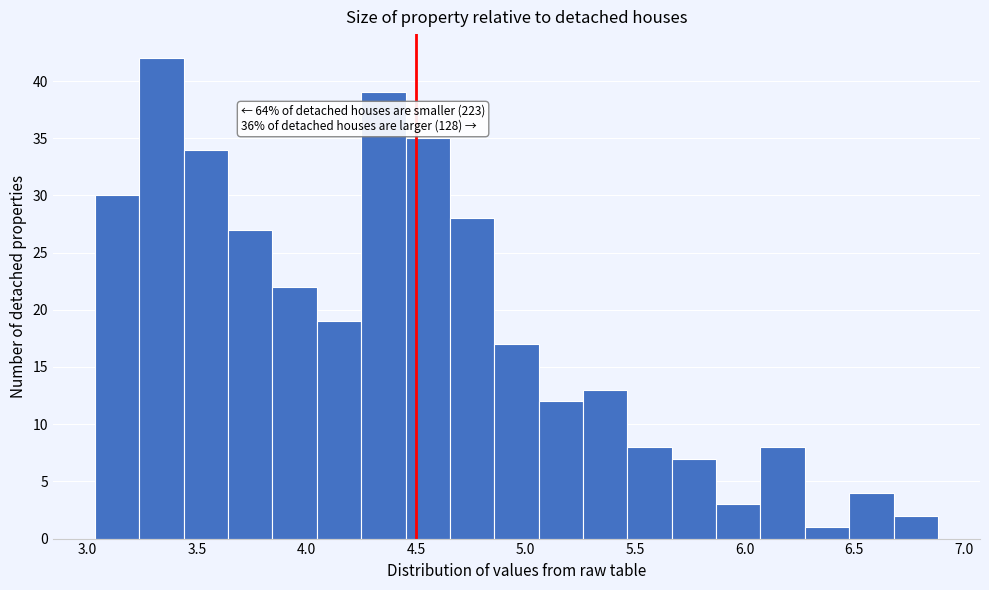

Over which range of the x-axis is the bar tallest?

3.25 to 3.45